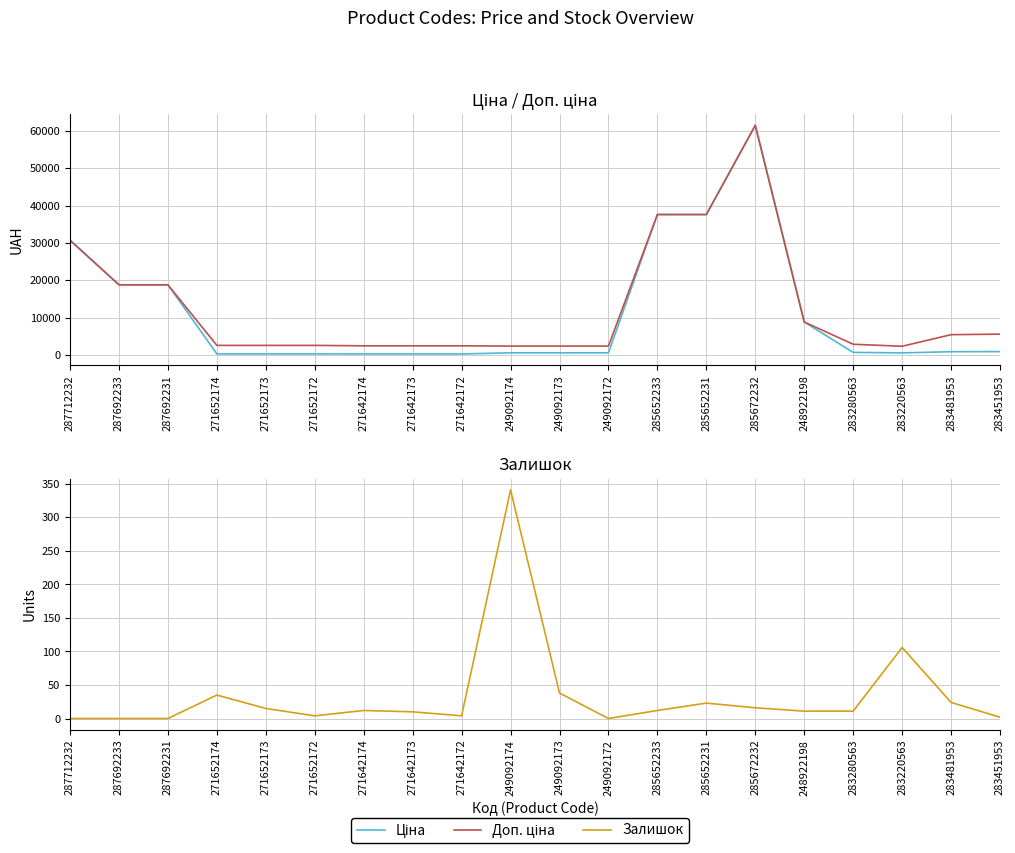

What is the maximum value shown in the chart?

61434.3